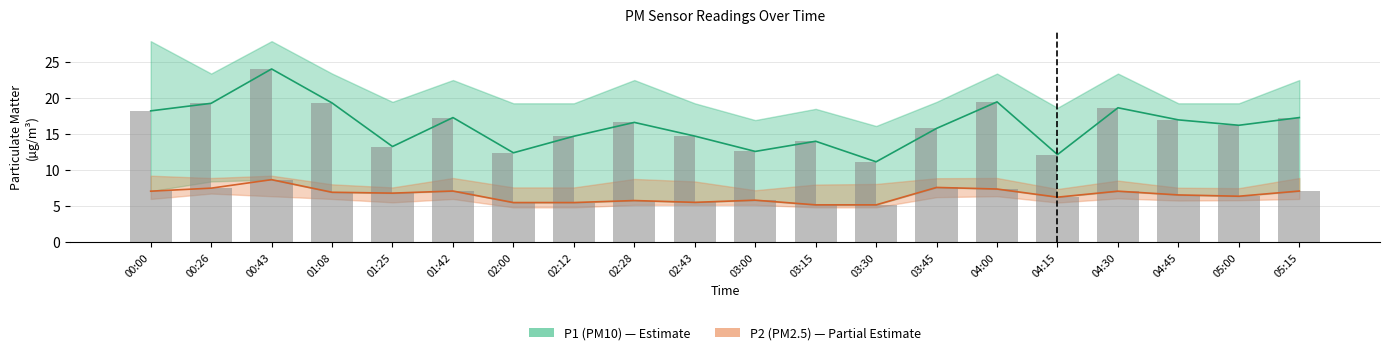

Which has a higher value, 00:26 or 05:00?

00:26